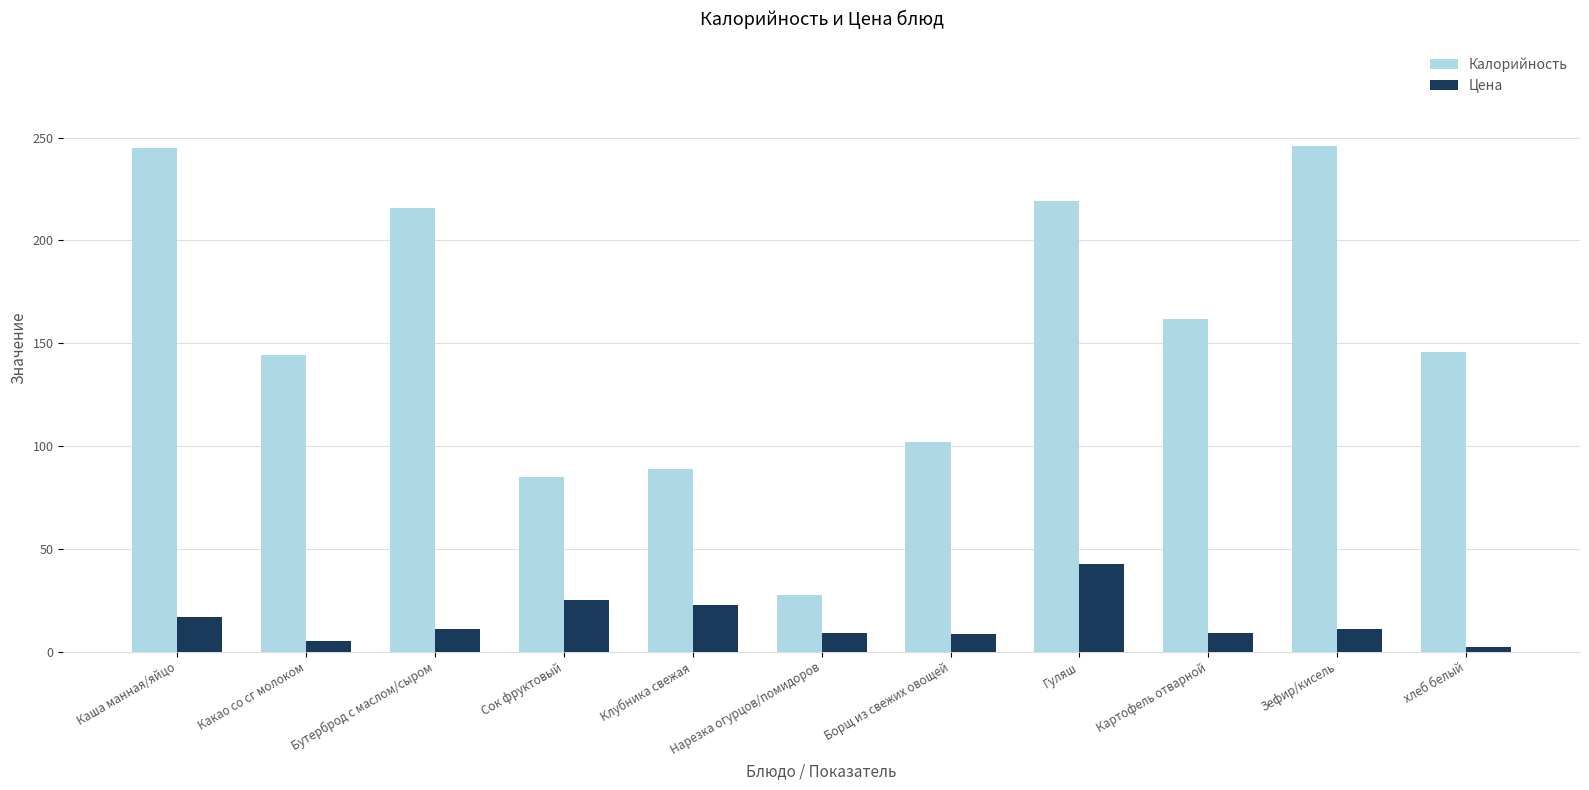

What is the sum of all Калорийность values?

1681.0